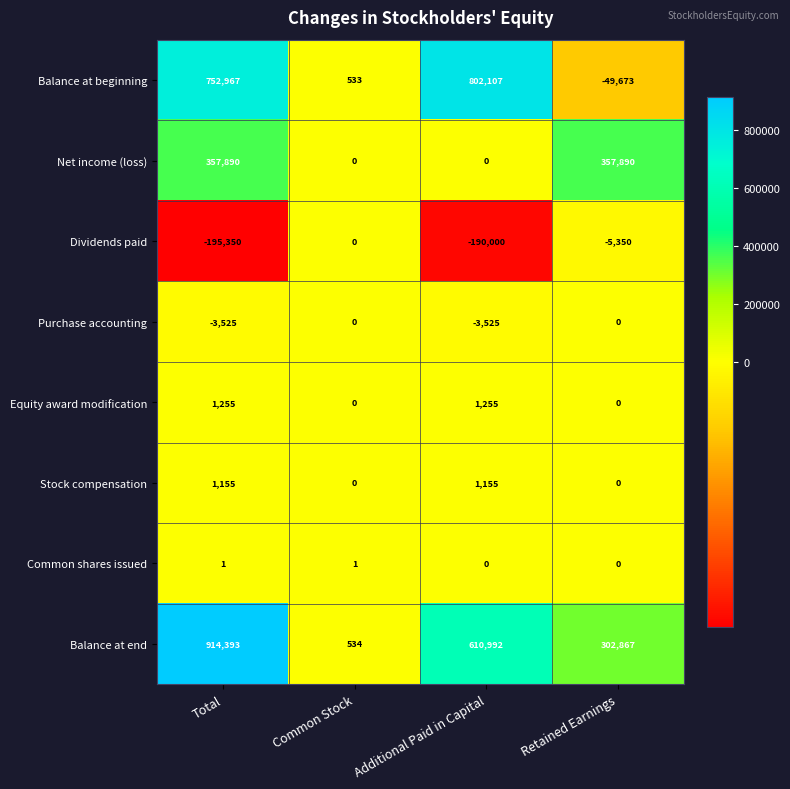

What is the total value across all series at Common Stock?

1068